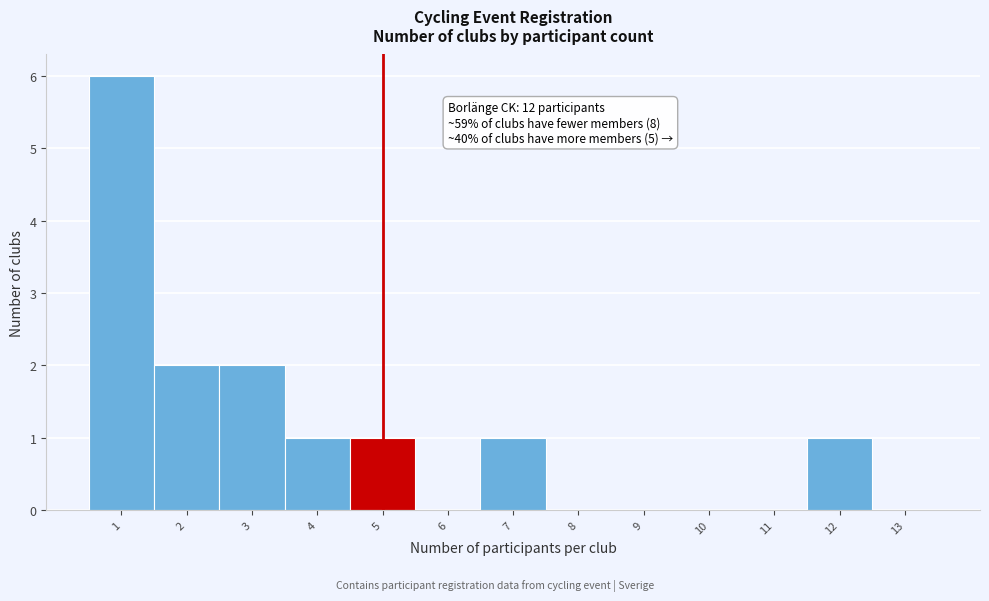

Reading left to right, list all the values displayed in this chart.

1=6	2=2	3=2	4=1	5=1	6=0	7=1	8=0	9=0	10=0	11=0	12=1	13=0